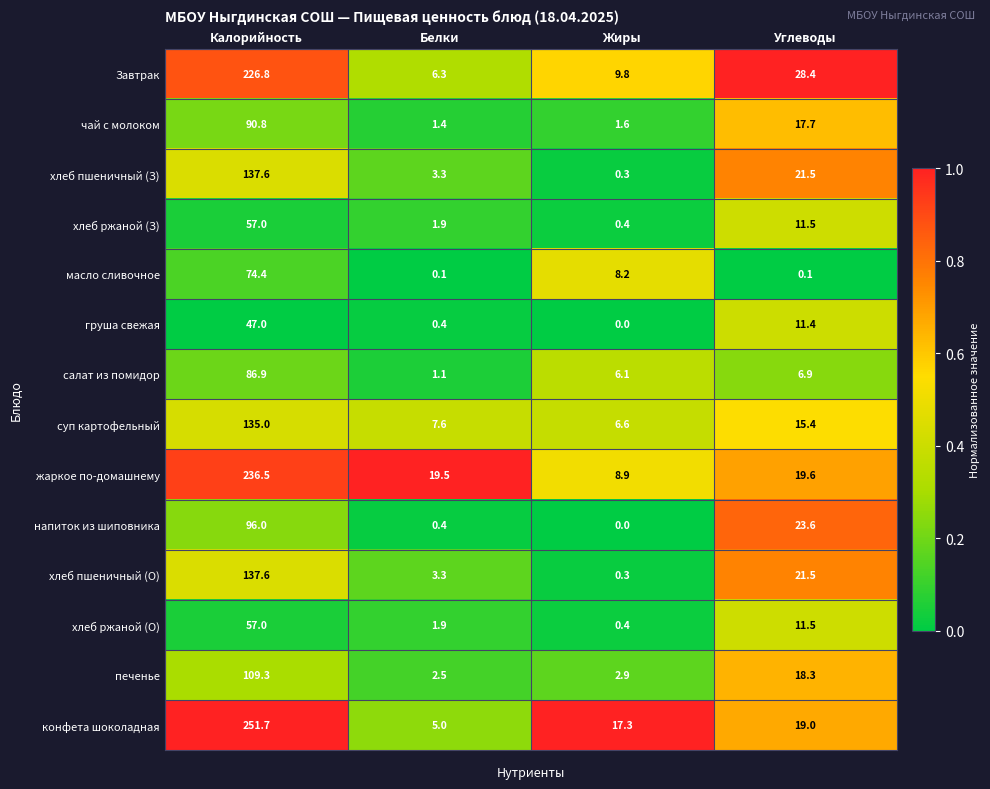

Which series has the widest spread of values?

конфета шоколадная